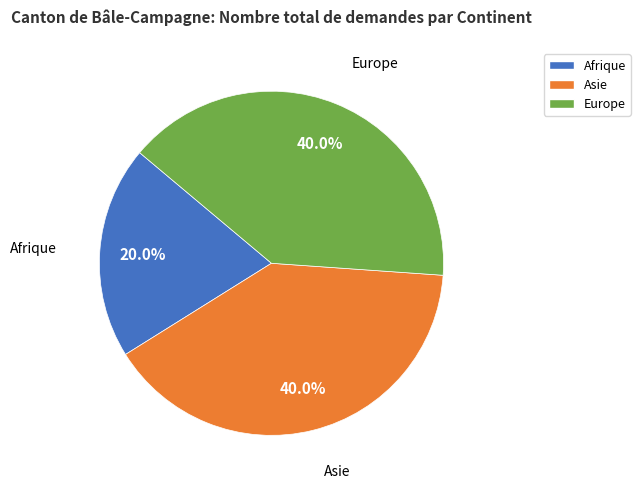

Combined, what portion of the pie is Europe and Afrique?

60.0%